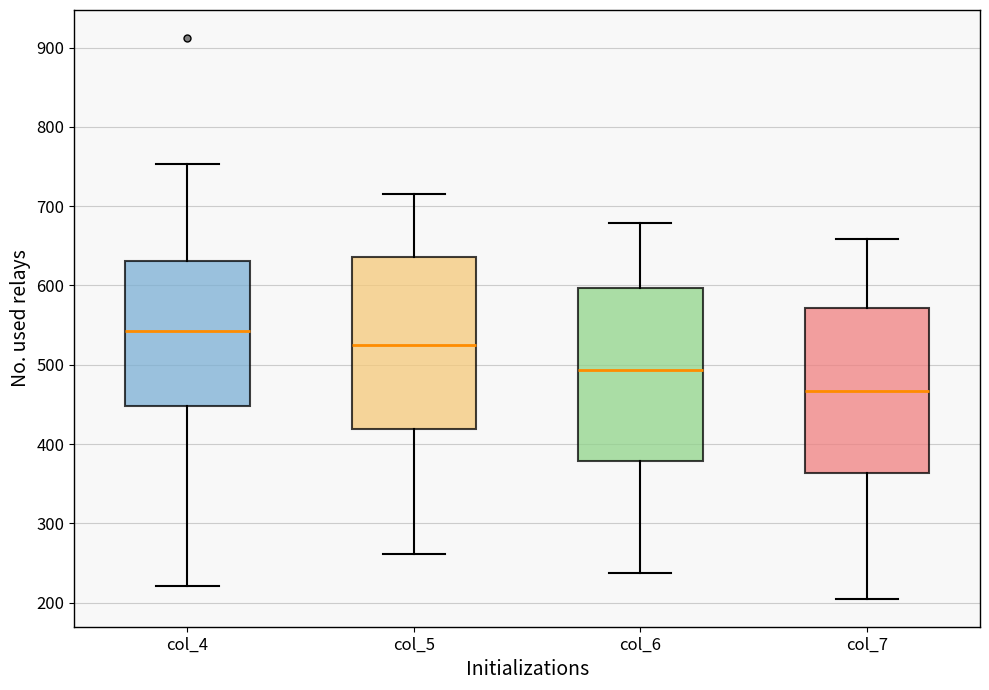

Reading left to right, transcribe this box plot: for each box, give where its median line is, the range the box spans, and where its two whiskers end, as read against the y-axis. The values are not printed on the chart, so give them approximately, as read against the axis.

col_4: median 540, box 450 to 630, whiskers 220 to 750
col_5: median 530, box 420 to 640, whiskers 260 to 720
col_6: median 490, box 380 to 600, whiskers 240 to 680
col_7: median 470, box 360 to 570, whiskers 210 to 660